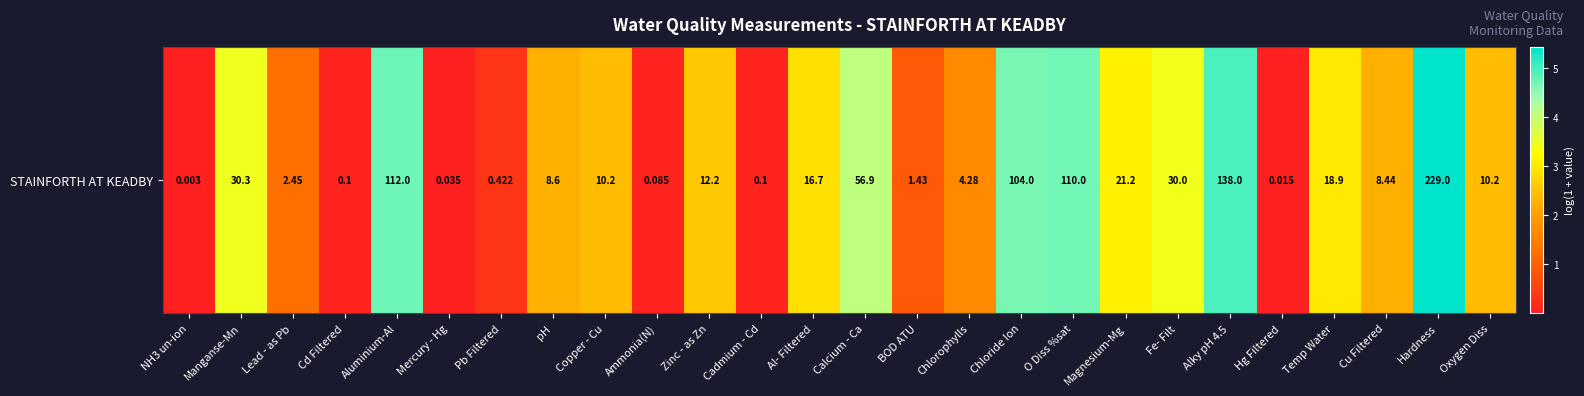

Where is the data nearest to the value 2?

Cu Filtered